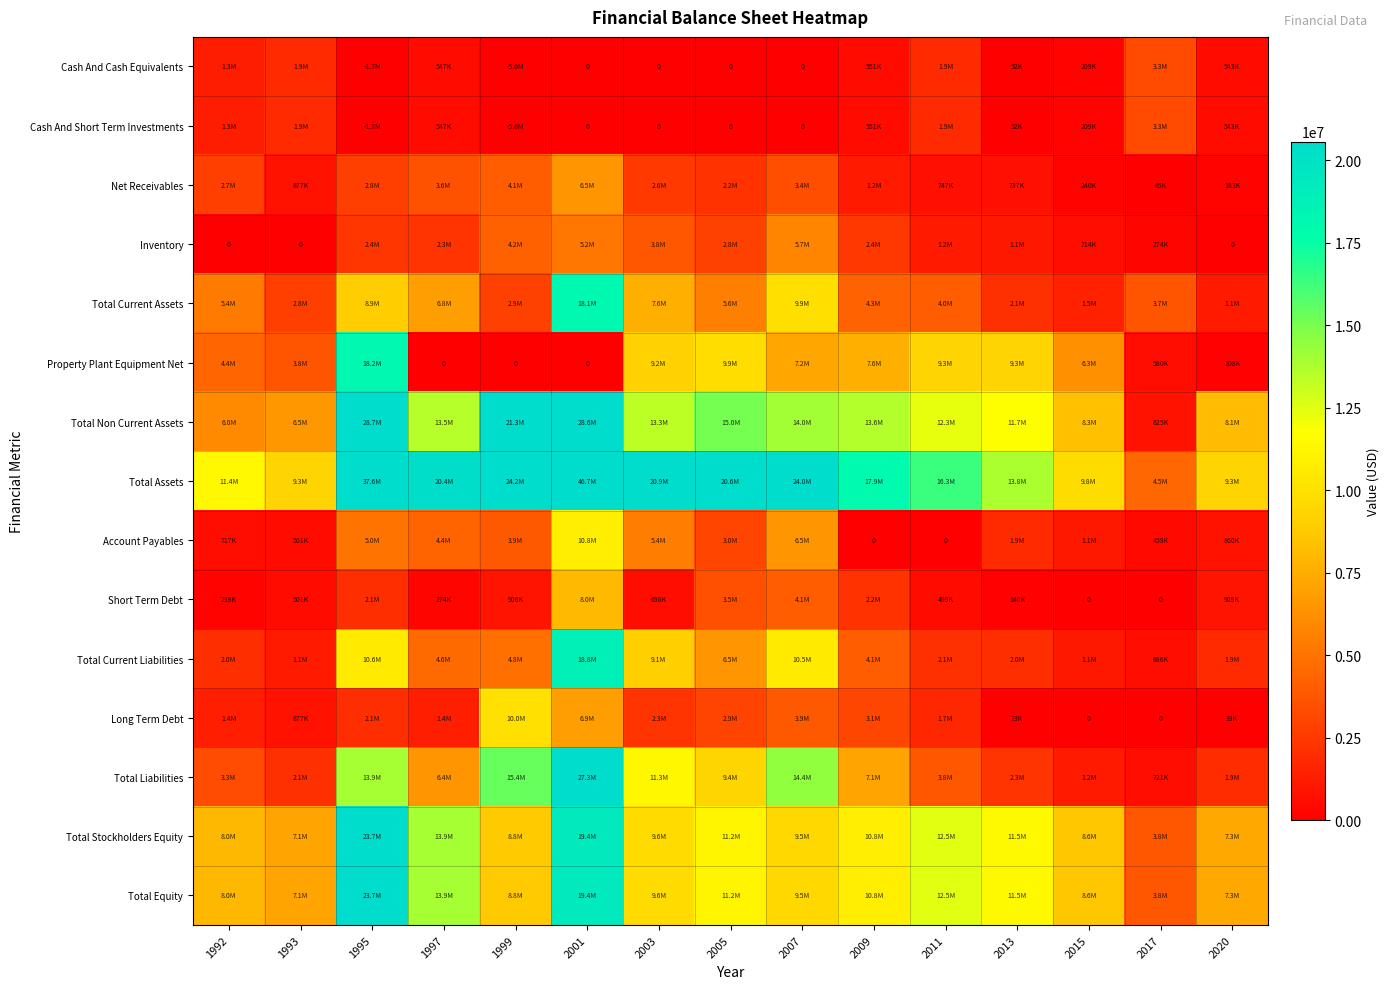

Is the value of Long Term Debt at 2009 greater than the value of Short Term Debt at 2011?

Yes